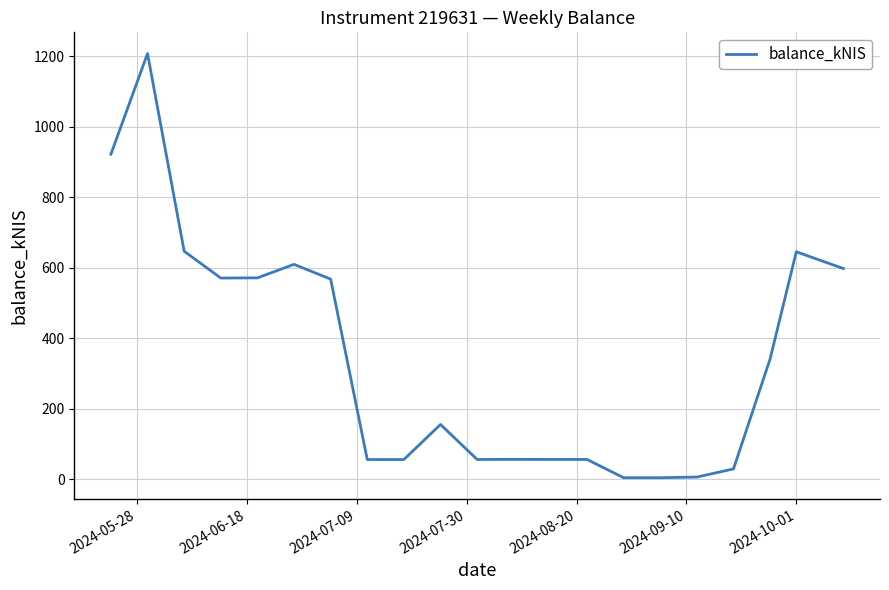

How many distinct data groups are displayed?

1